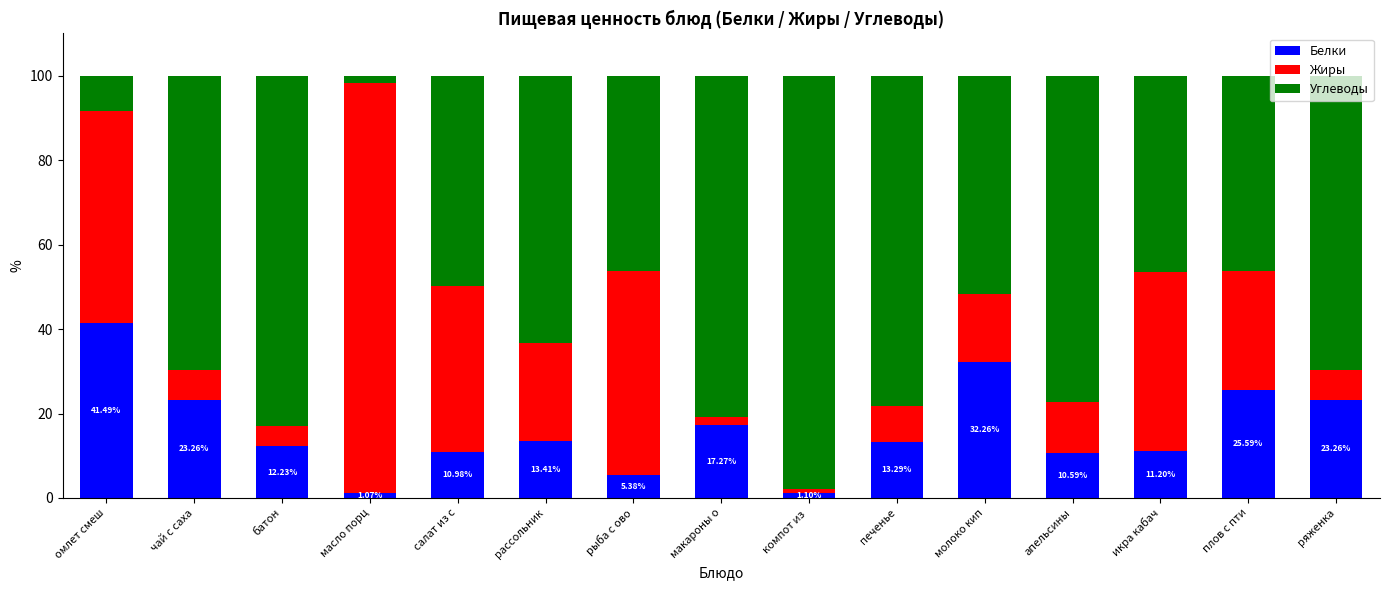

What is the total value across all series at печенье?

100.0